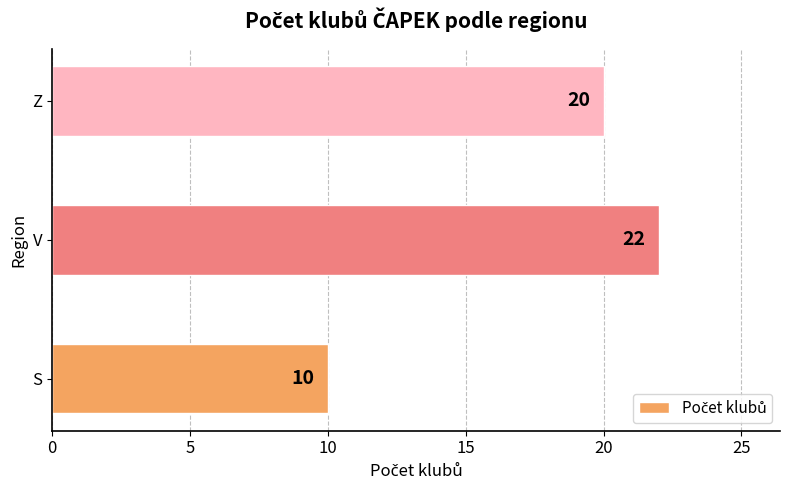

True or false: the data shows 17 at S.

False